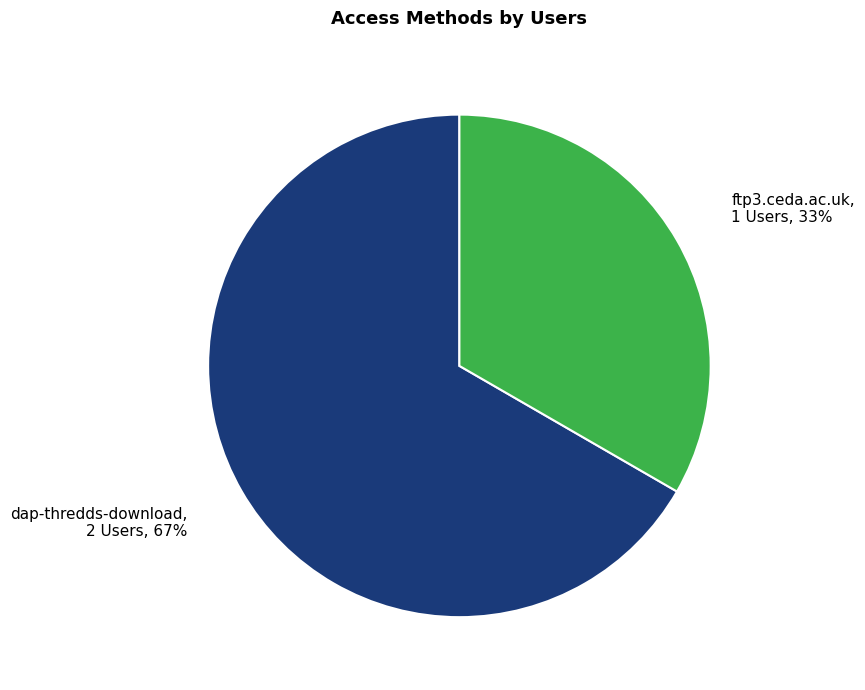

How many segments does this pie chart have?

2